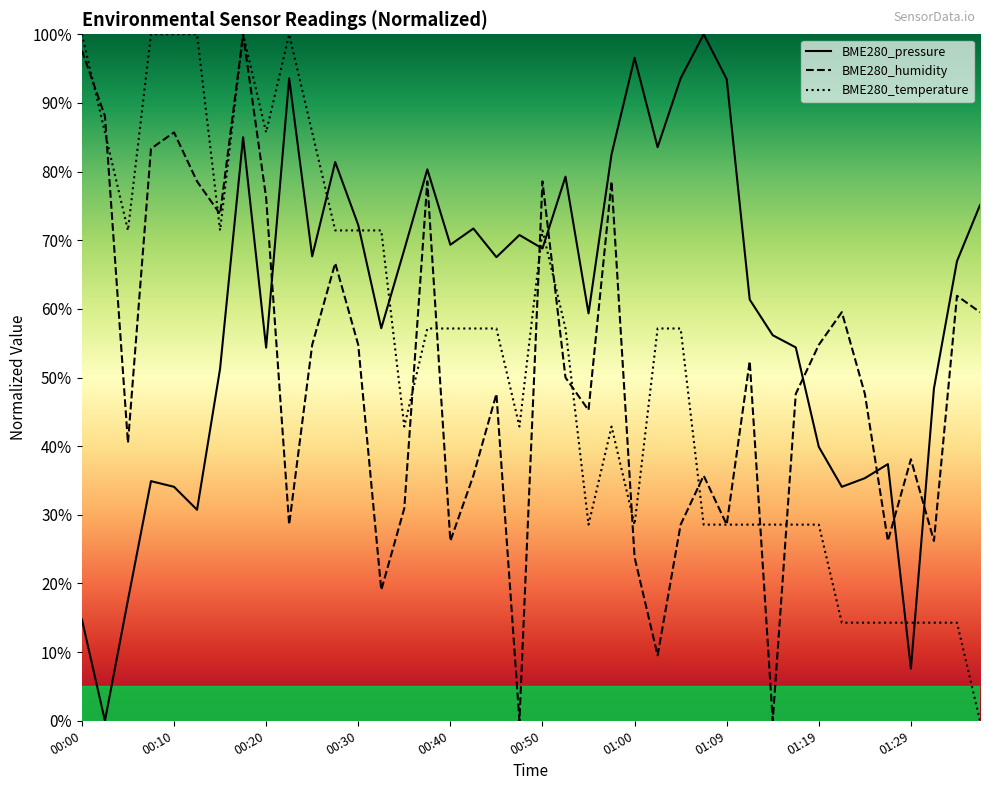

At which label does BME280_humidity reach its minimum?

19